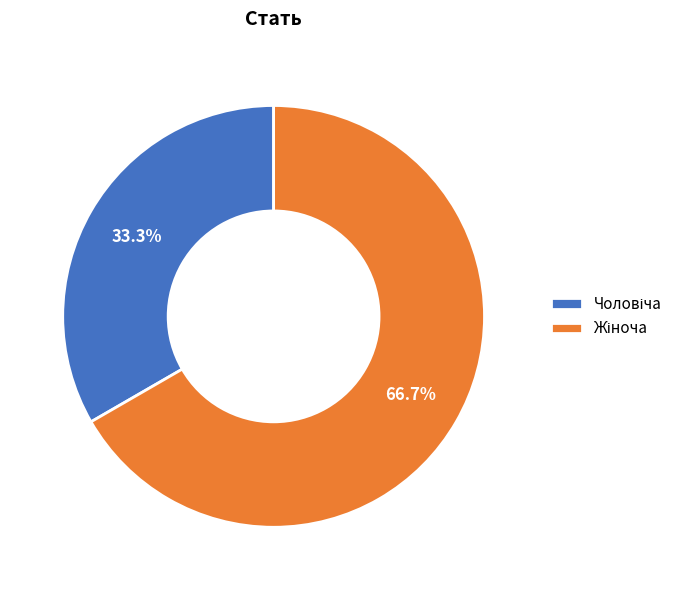

Is there any slice that represents more than half of the pie?

Yes